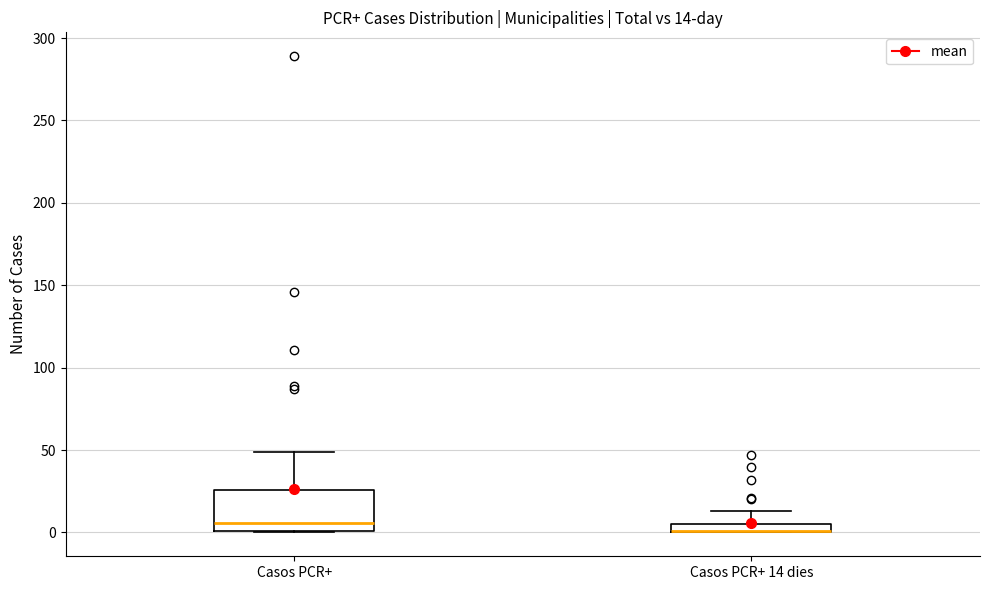

Which box is the tallest, from its lower edge to its upper edge?

Casos PCR+